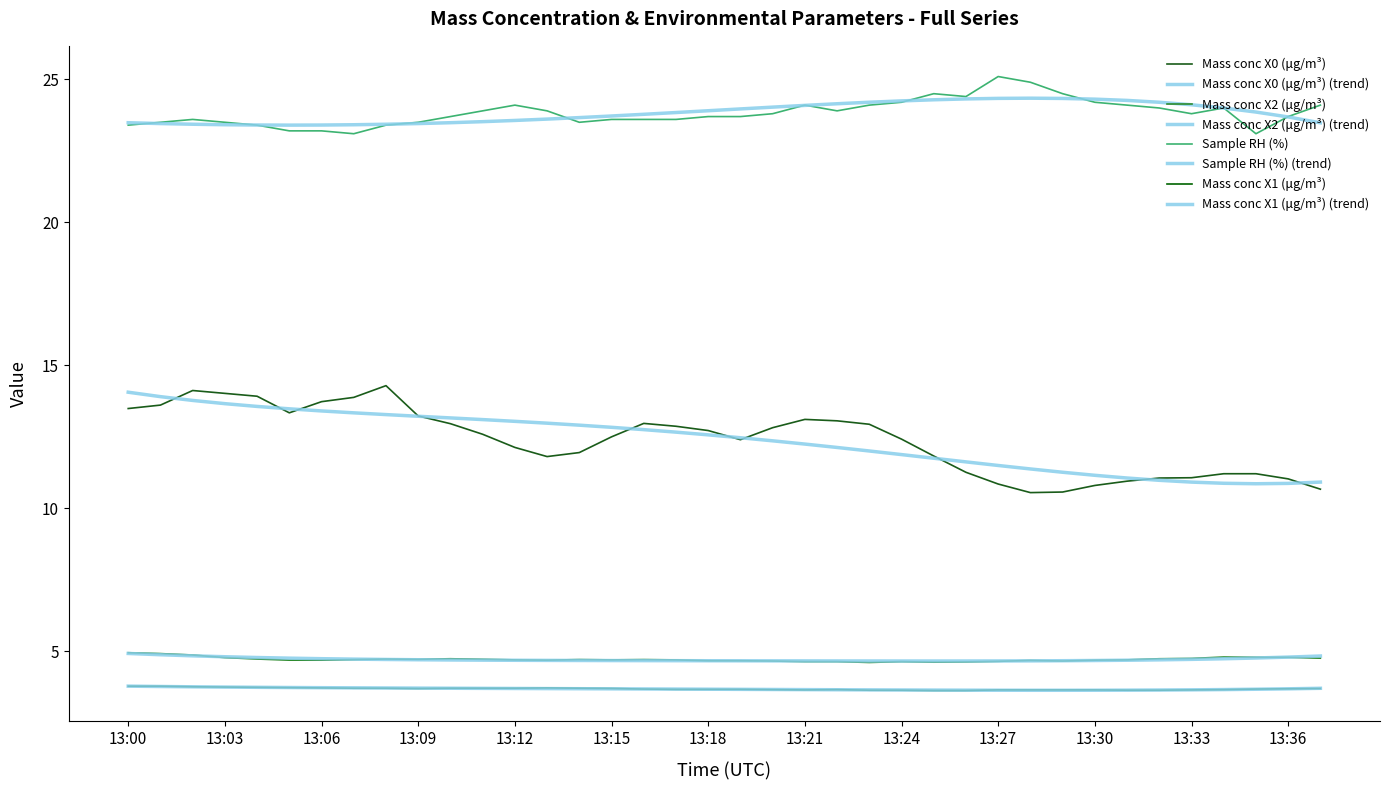

True or false: Mass conc X2 (μg/m³) and Mass conc X0 (μg/m³) intersect in this chart.

False